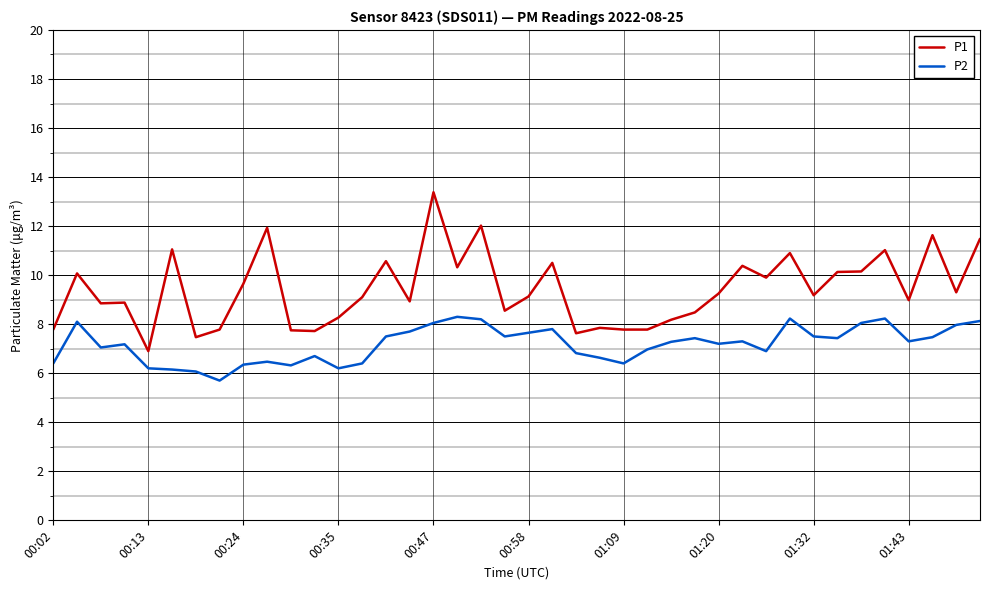

What is the minimum value for P2?

5.7